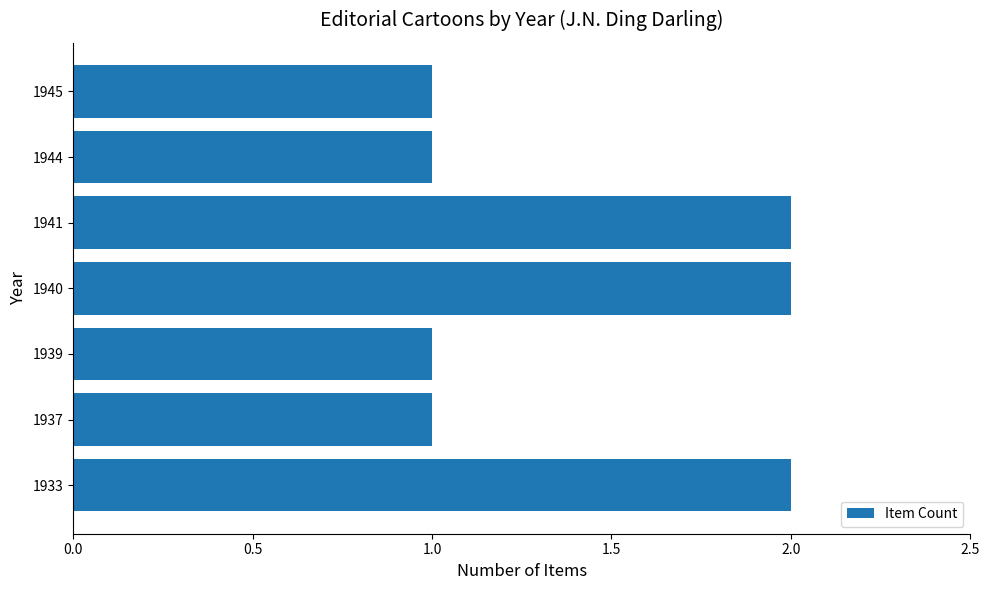

How many bars are there in total?

7